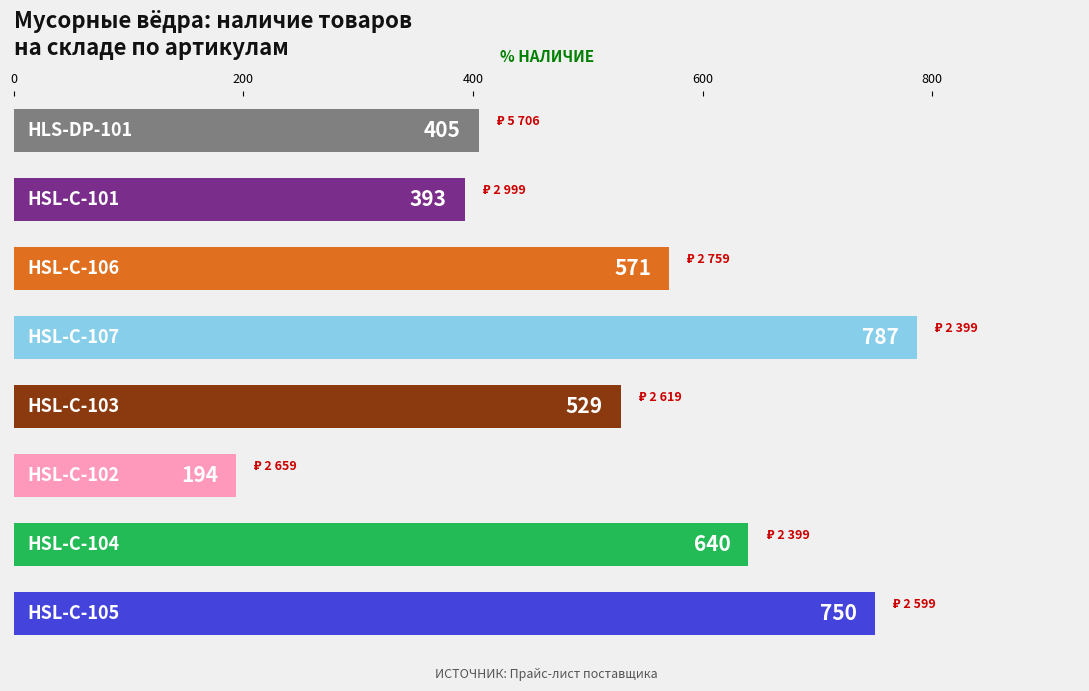

What is the maximum value shown in the chart?

787